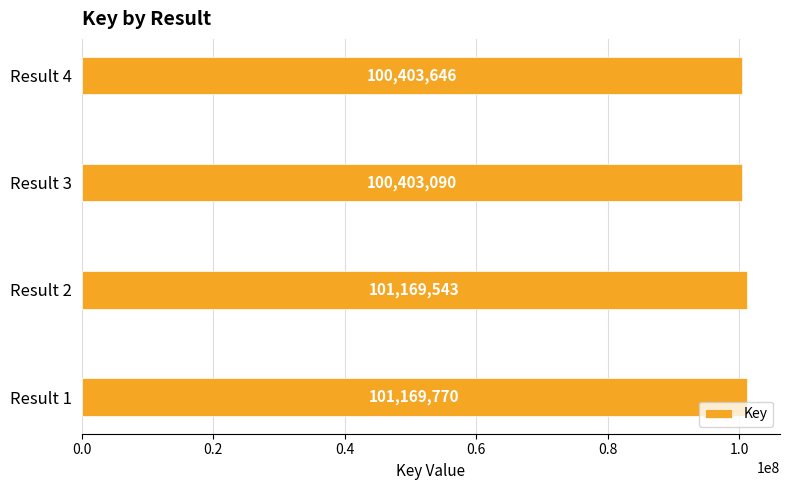

Rank the categories by value from highest to lowest.

Result 1, Result 2, Result 4, Result 3